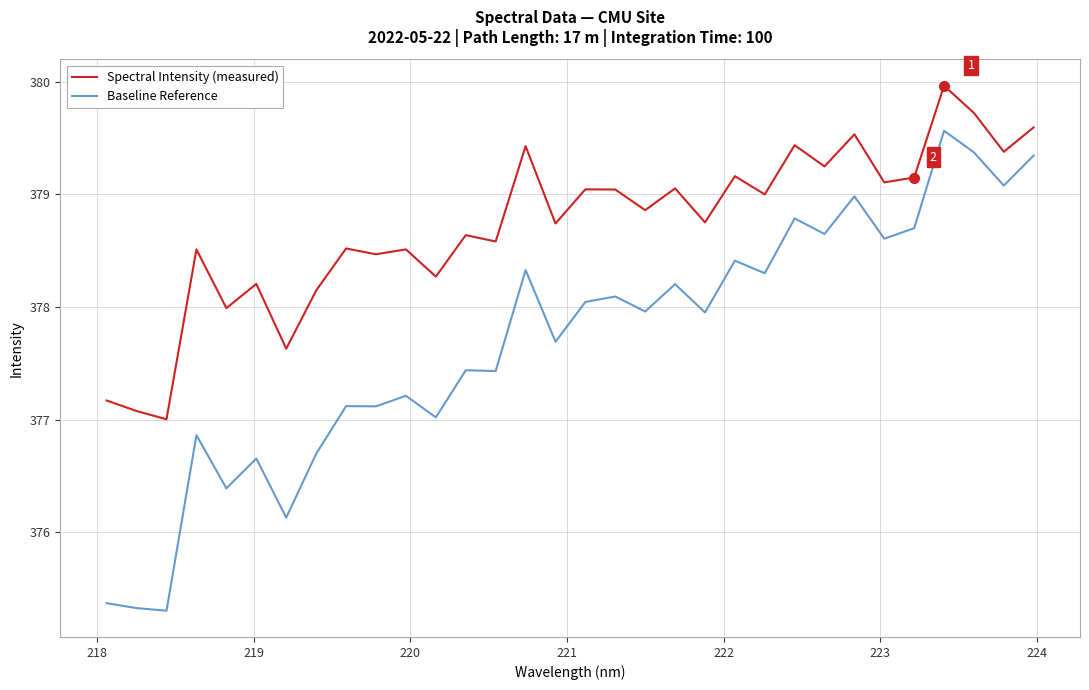

True or false: Spectral Intensity (measured) and Baseline Reference cross at least once.

False